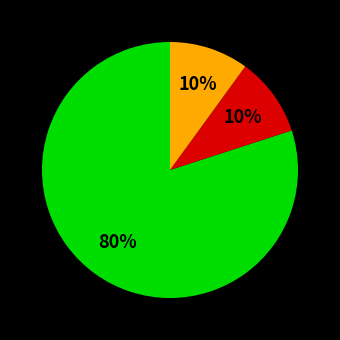

To the nearest percent, what is the difference between the largest and smallest slice percentages?

70%